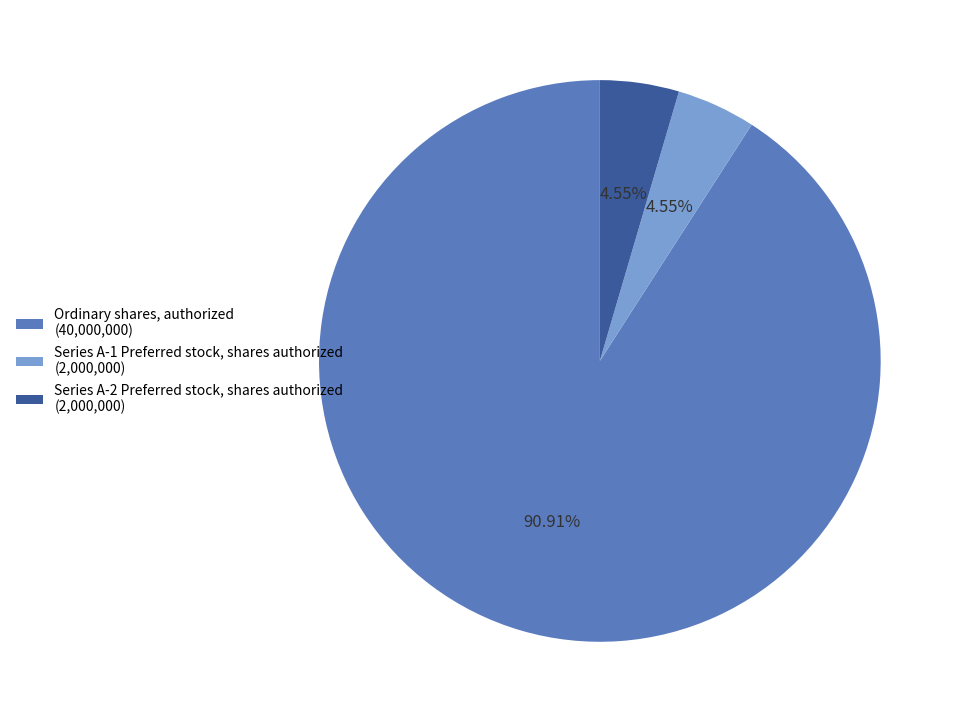

What is the ratio of the value at Series A-2 Preferred stock, shares authorized (2,000,000) to the value at Series A-1 Preferred stock, shares authorized (2,000,000)?

1.0